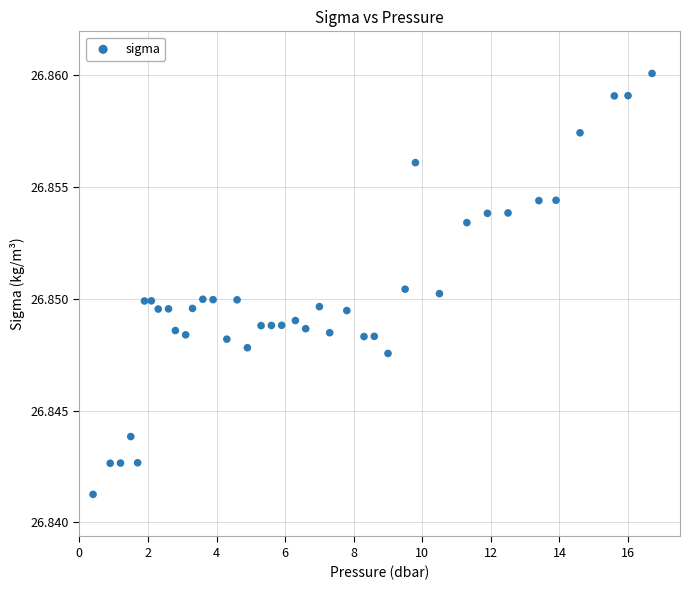

What is the range of X values (max minus min)?

16.3